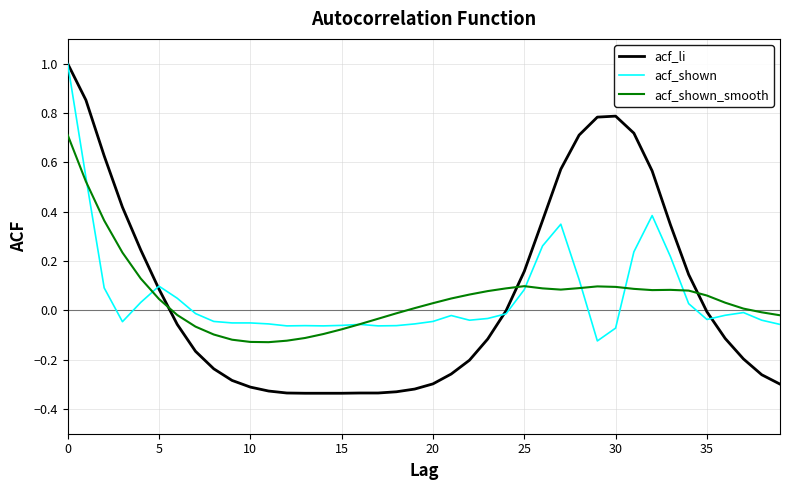

After their last crossing, which series has the higher values: acf_shown or acf_li?

acf_shown